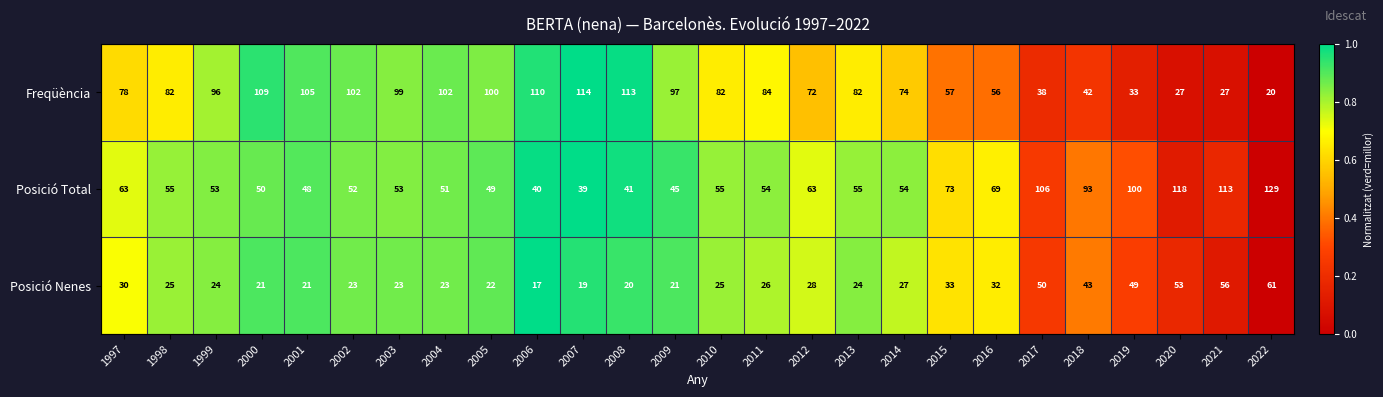

What is the total value across all series at 2020?

198